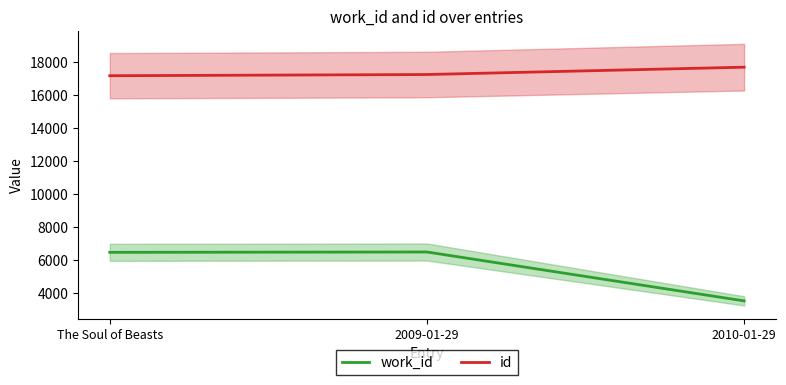

The id series shows 9461 at 2009-01-29. True or false?

False